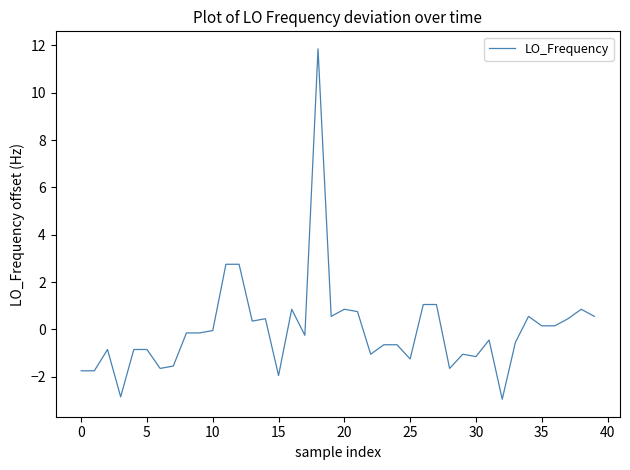

What is the greatest value displayed?

11.9